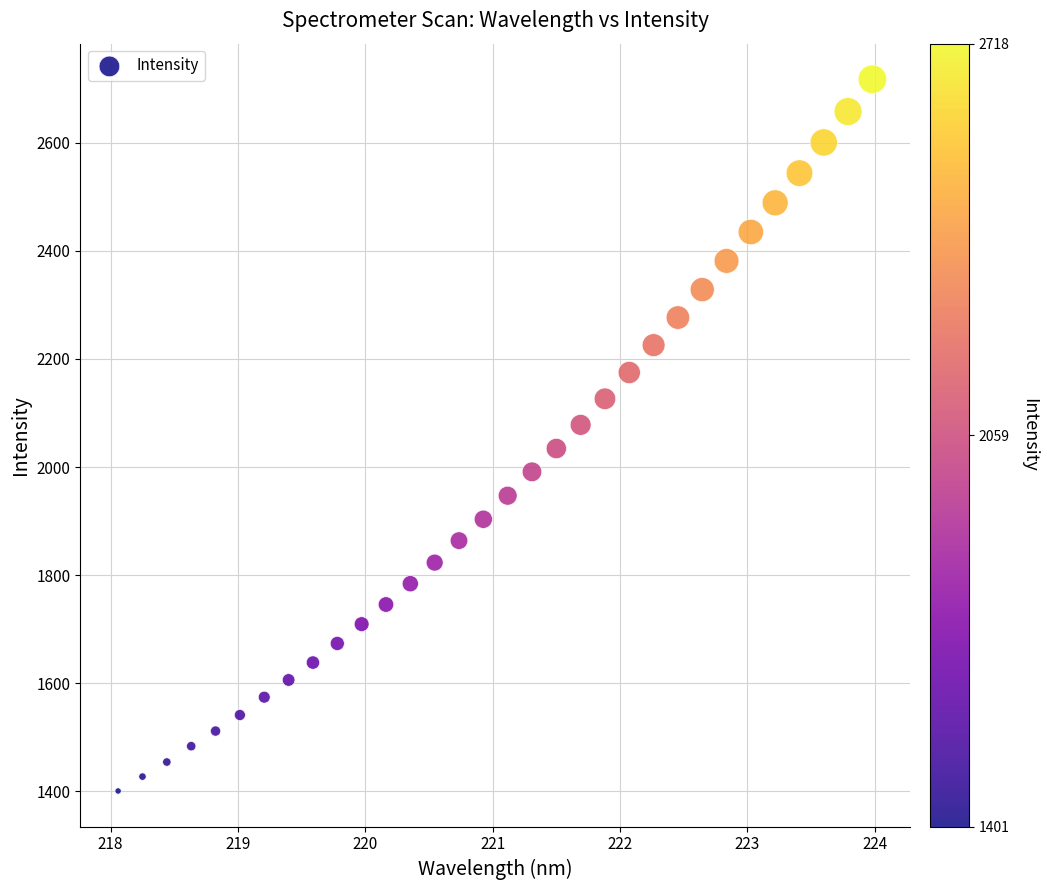

What is the range of Y values (max minus min)?

1316.9